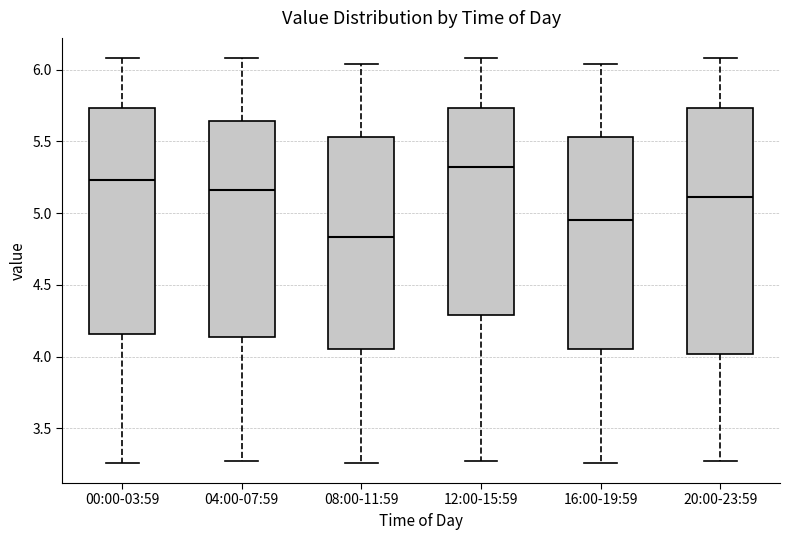

Which box has the lowest median line?

08:00-11:59